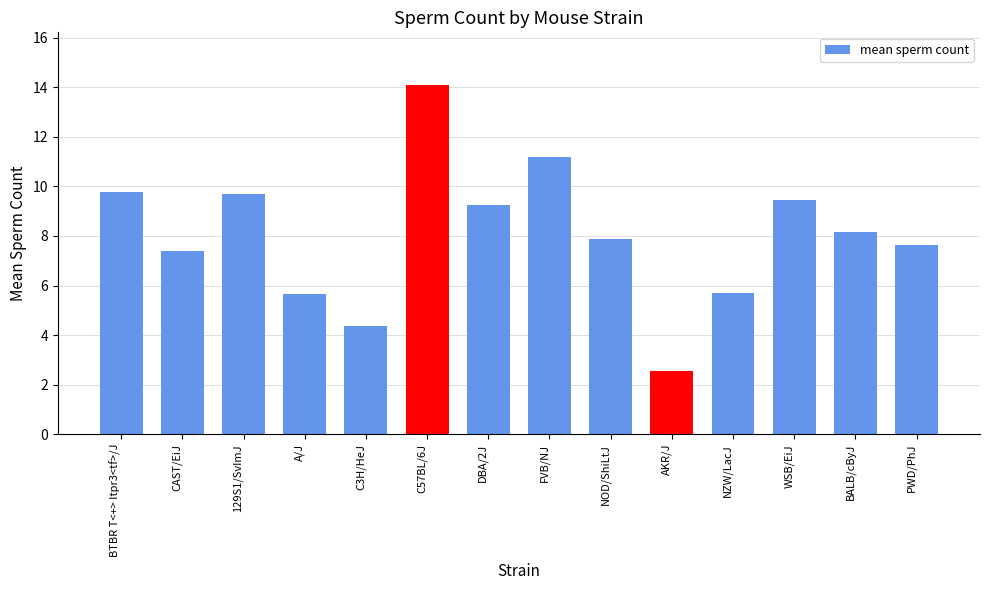

How many bars are there in total?

14